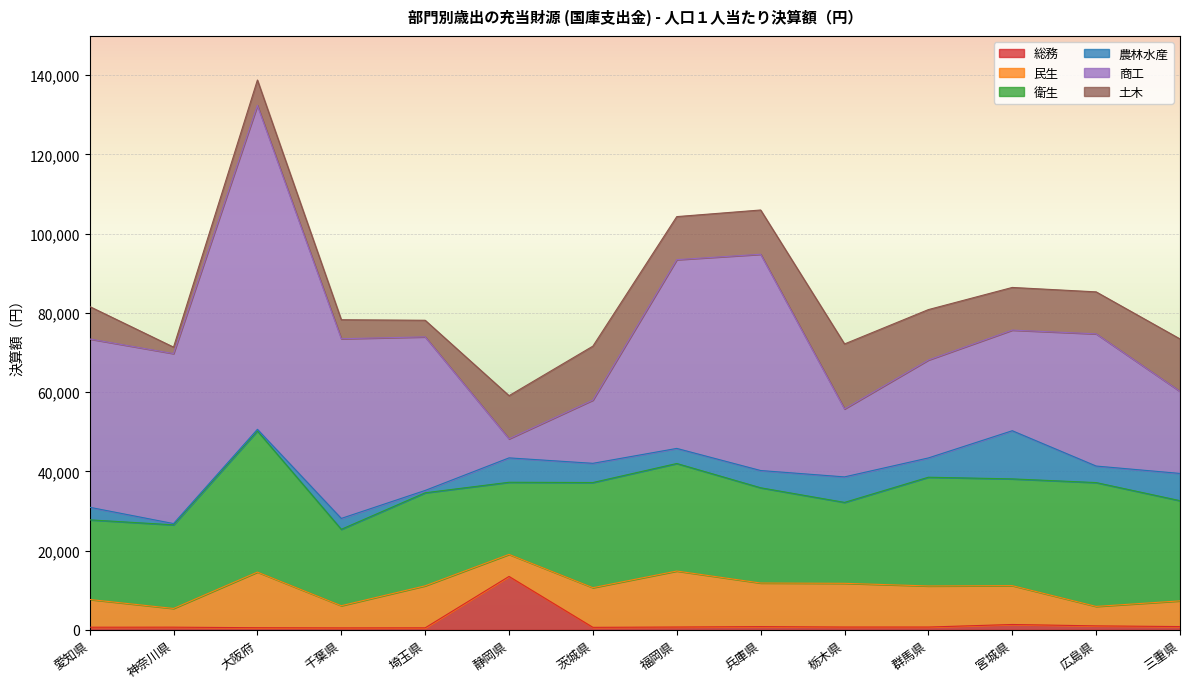

True or false: 総務 has a value of 260 at 愛知県.

False